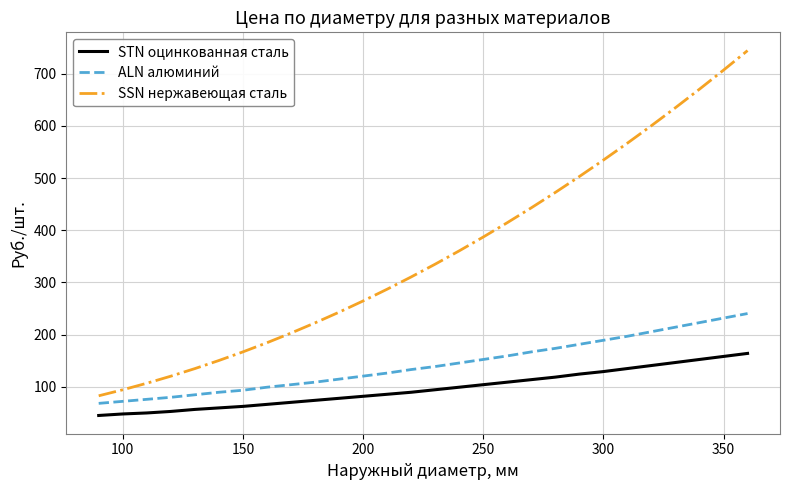

True or false: STN оцинкованная сталь and SSN нержавеющая сталь intersect in this chart.

False